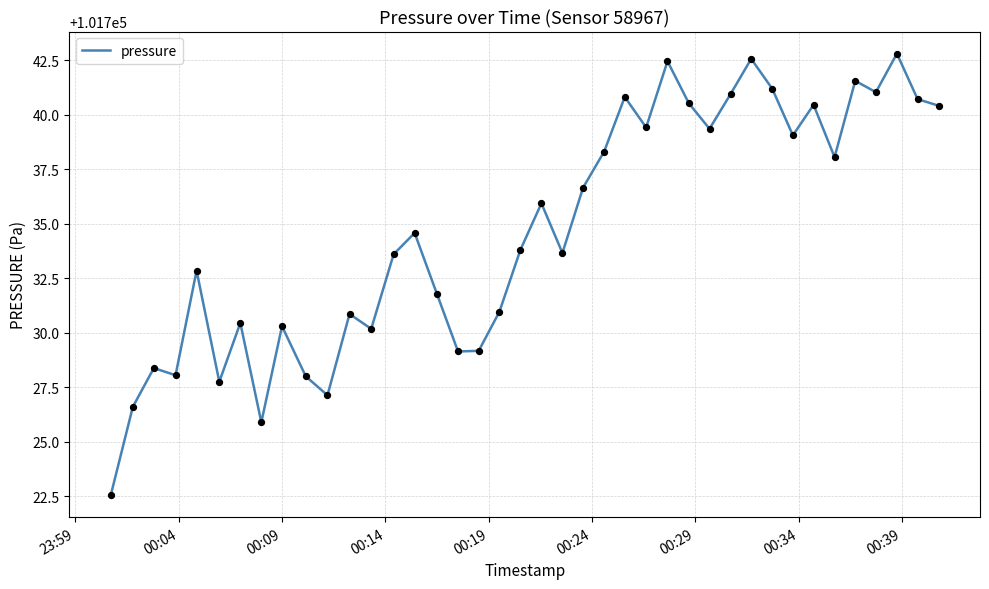

What is the greatest value displayed?

101742.8